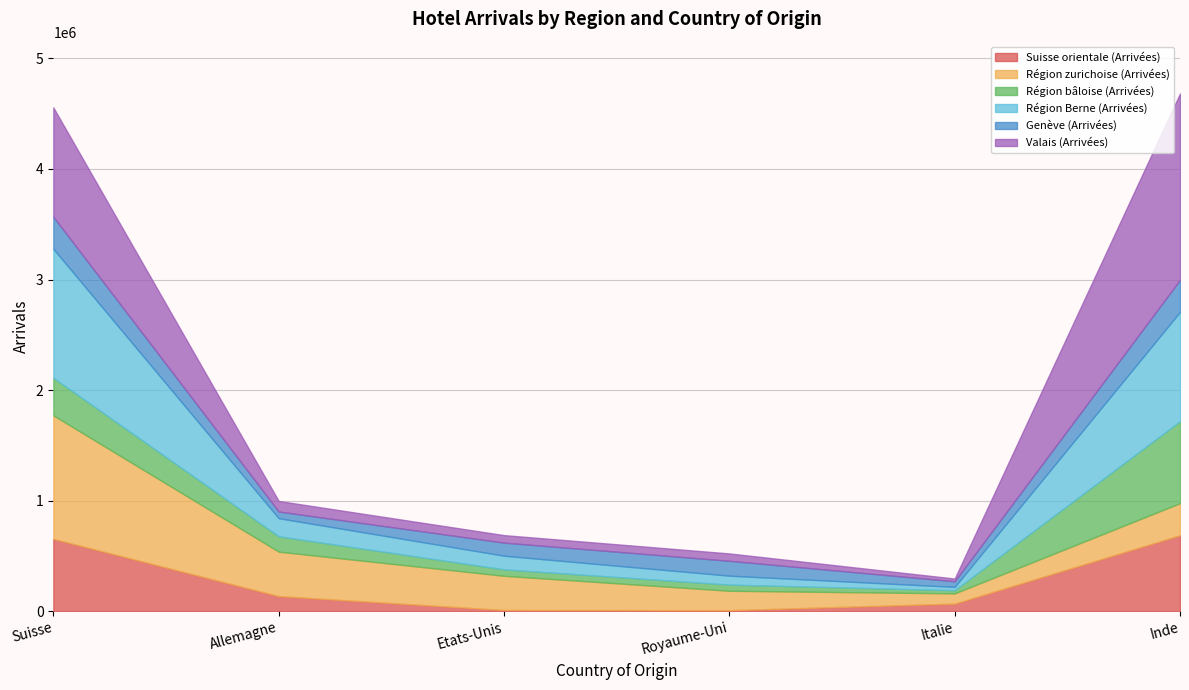

The value of Genève (Arrivées) at Italie is 20831. True or false?

False